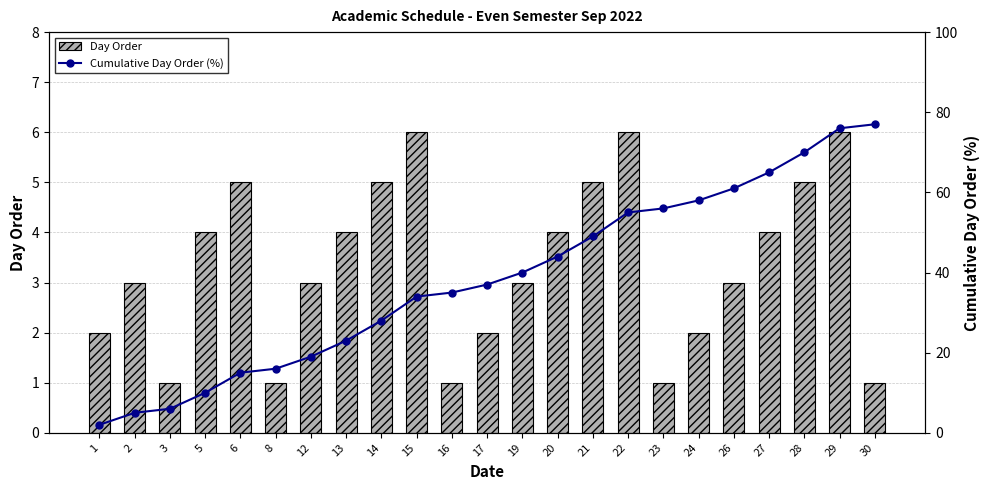

Reading right to left, transcribe all the data shown in this chart.

Day Order: 30=1	29=6	28=5	27=4	26=3	24=2	23=1	22=6	21=5	20=4	19=3	17=2	16=1	15=6	14=5	13=4	12=3	8=1	6=5	5=4	3=1	2=3	1=2
Cumulative Day Order (%): 30=77	29=76	28=70	27=65	26=61	24=58	23=56	22=55	21=49	20=44	19=40	17=37	16=35	15=34	14=28	13=23	12=19	8=16	6=15	5=10	3=6	2=5	1=2